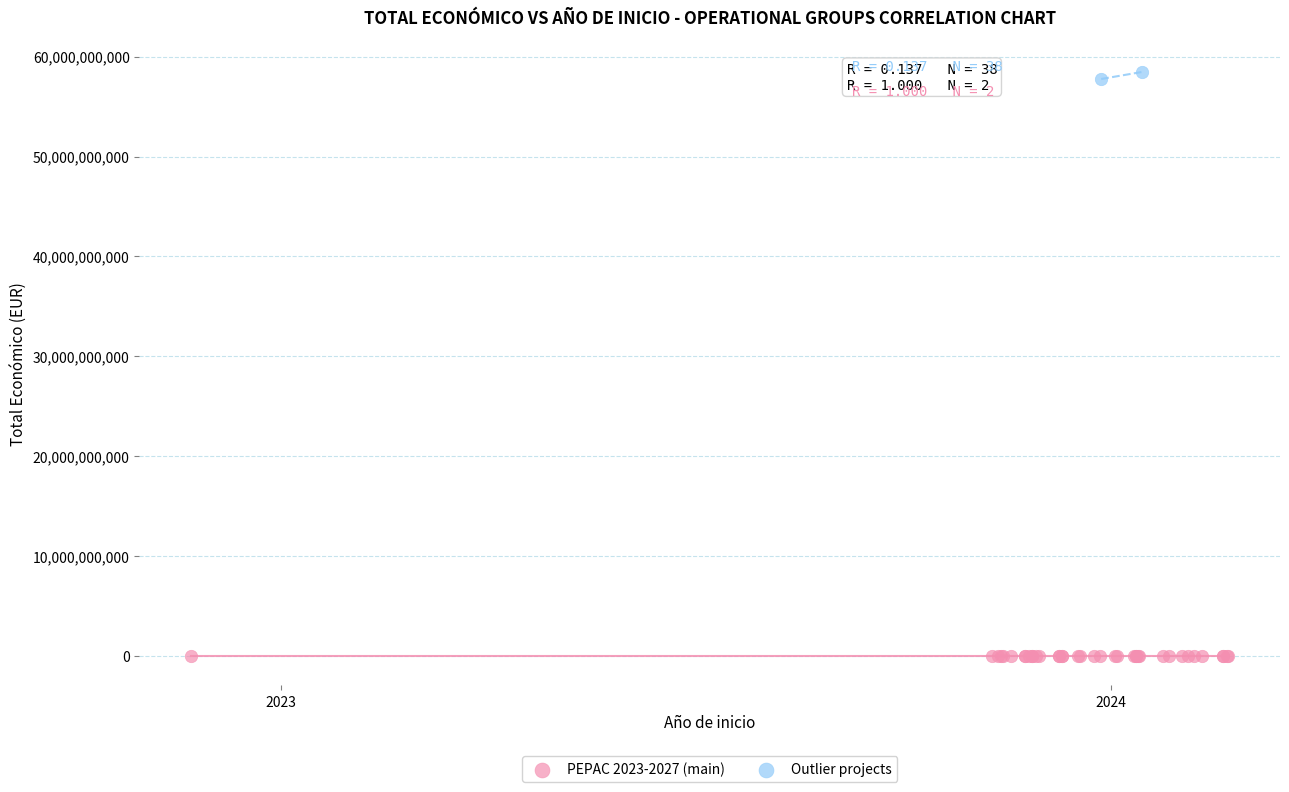

What are all the series names shown in the legend?

PEPAC 2023-2027 (main), Outlier projects